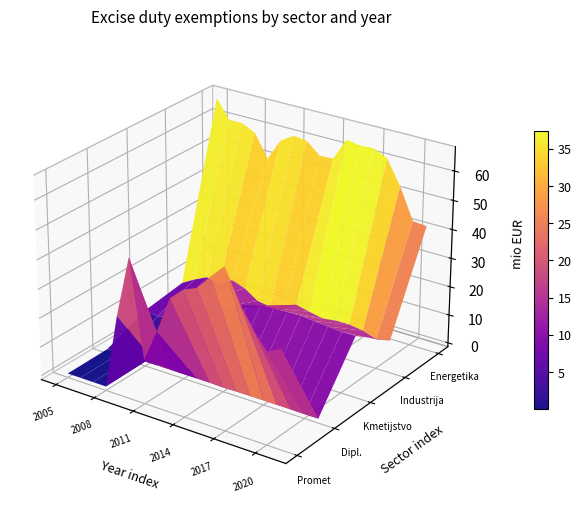

At 1, list the series in order from largest to smallest.

Energetika [mio EUR], Industrija in gradbeništvo [mio EUR], Kmetijstvo in ribštvo [mio EUR], Diplomatska vozila [mio EUR], Promet [mio EUR]